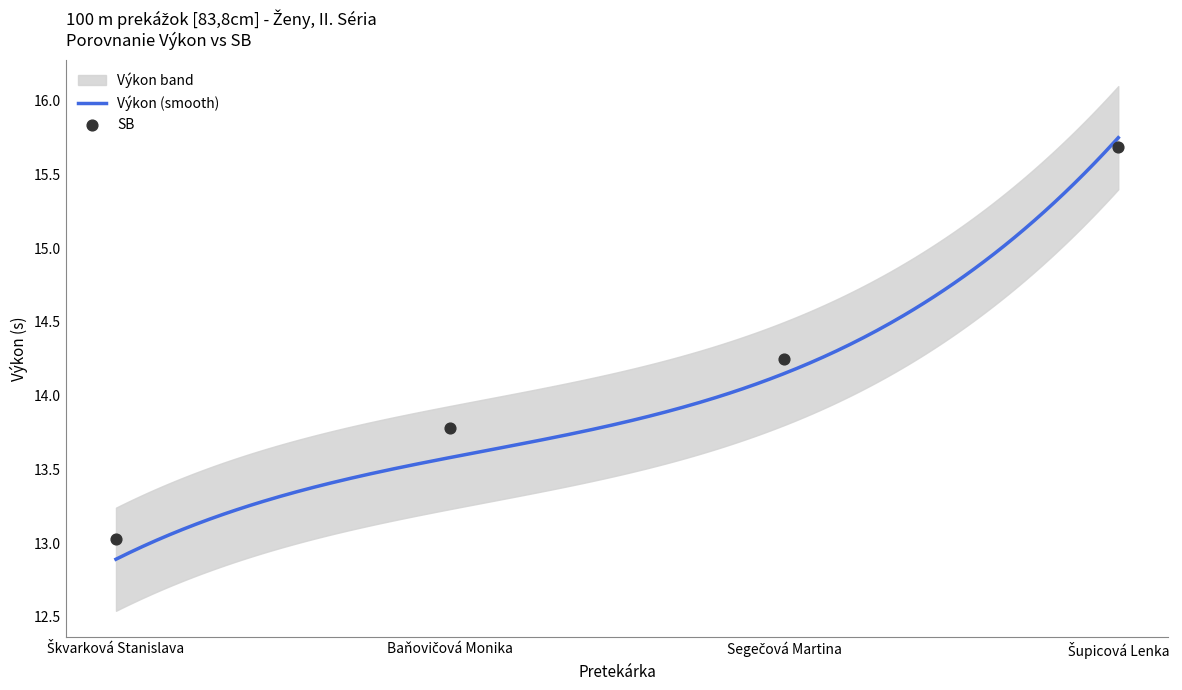

Which has a higher value, Segečová Martina or Škvarková Stanislava?

Segečová Martina